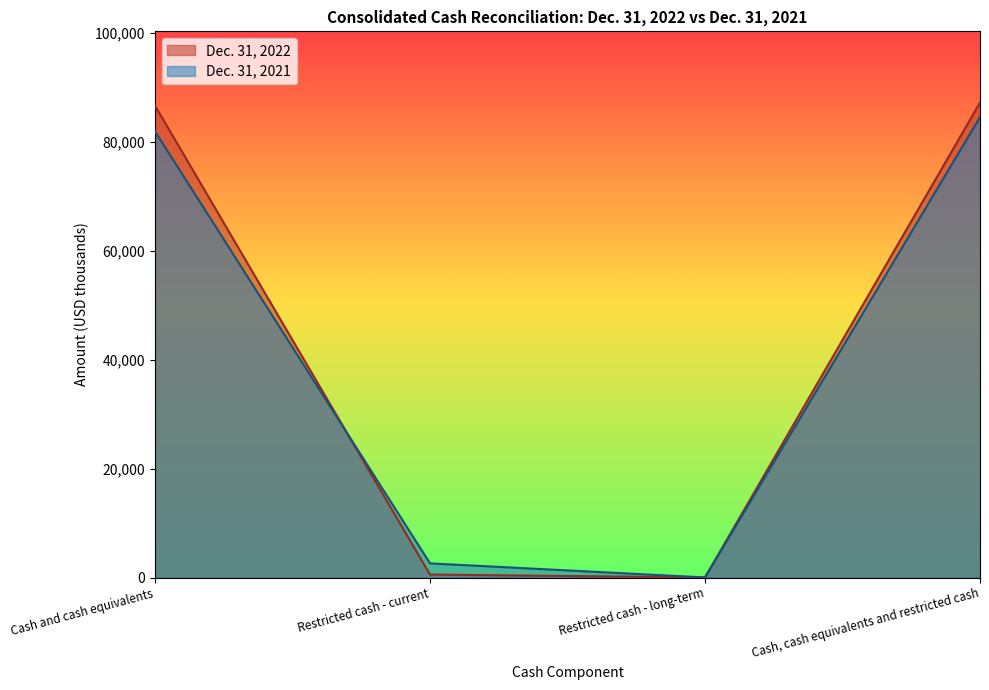

Which category has the lowest value in the Dec. 31, 2021 series?

Restricted cash - long-term